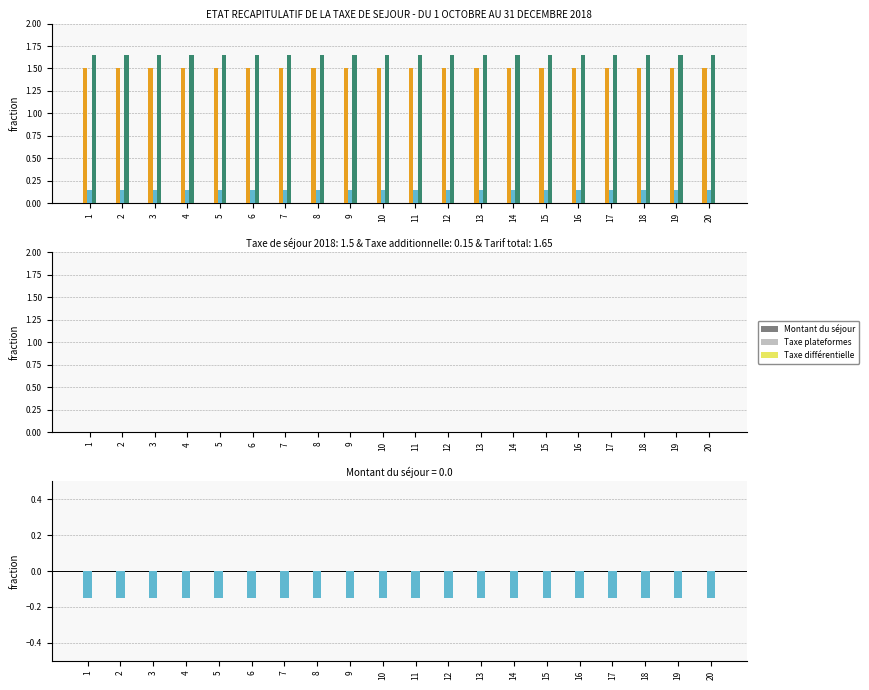

How many bars are there in total?

120